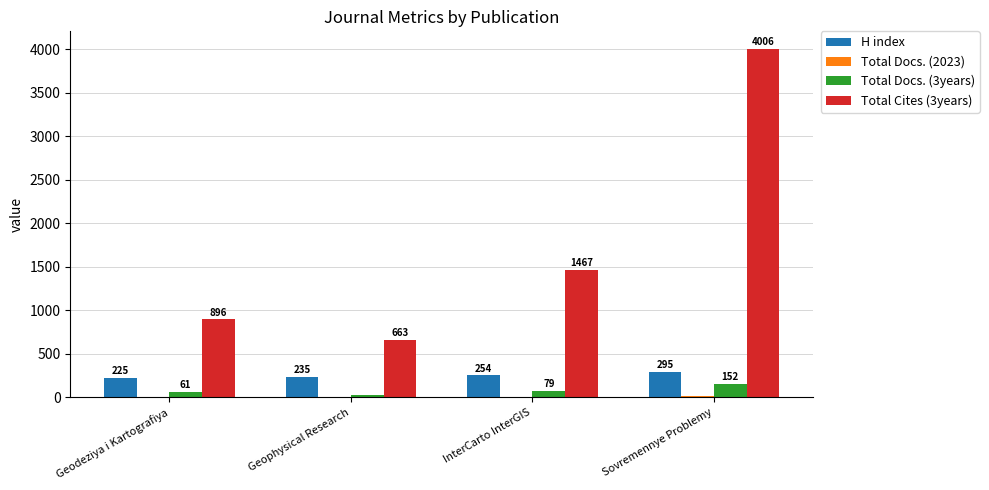

What is the greatest value displayed?

4006